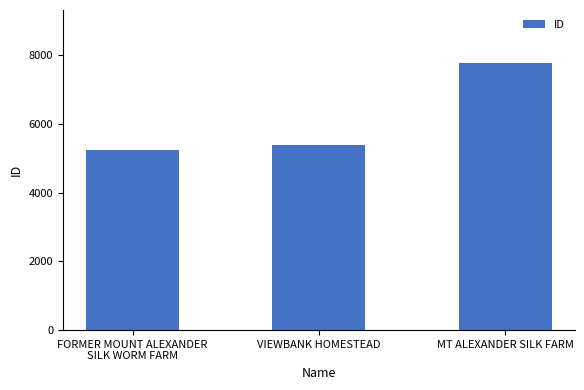

The value at VIEWBANK HOMESTEAD is 5374. True or false?

True